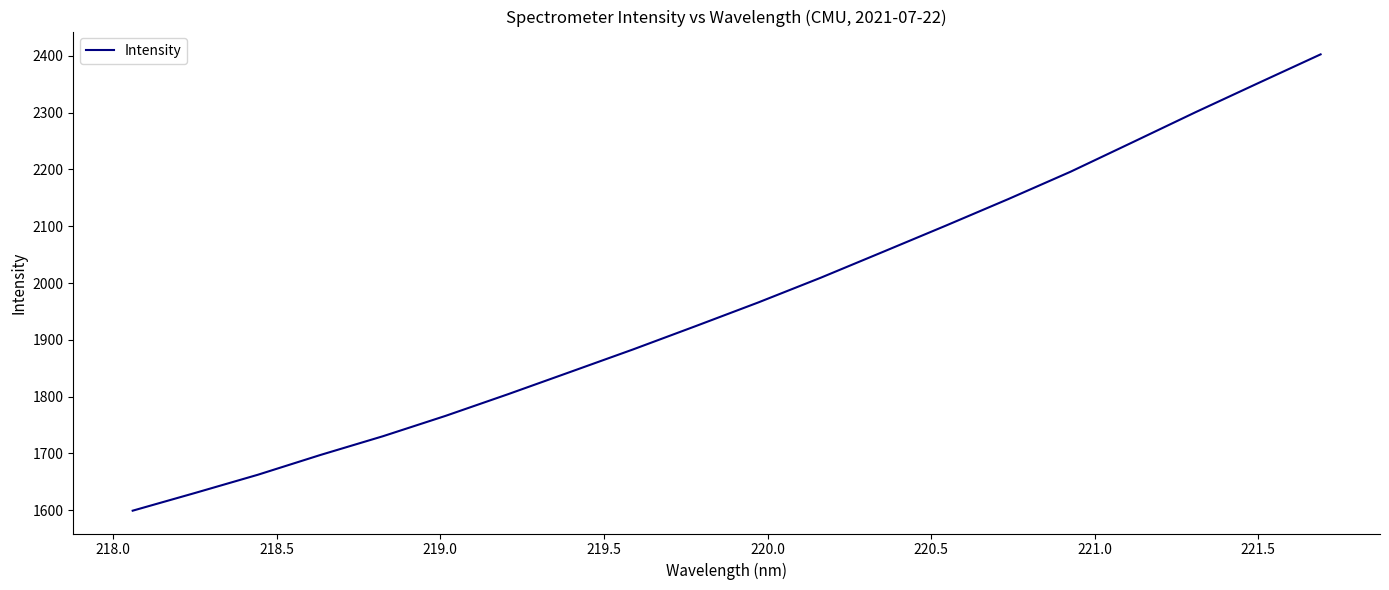

What is the maximum value shown in the chart?

2402.5